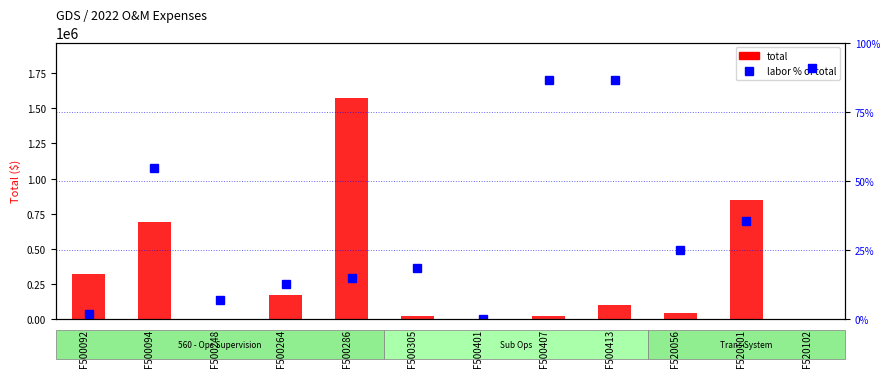

Reading left to right, what are all the values shown in this chart?

total: F500092=320760.3	F500094=687920.9	F500248=2152.5	F500264=171865.3	F500286=1574775.9	F500305=23729.5	F500401=0.0	F500407=18635.5	F500413=97475.2	F520056=44200.8	F520101=847099.5	F520102=1845.0
labor % of total: F500092=2.0	F500094=54.5	F500248=6.9	F500264=12.8	F500286=15.0	F500305=18.5	F500401=0.0	F500407=86.5	F500413=86.6	F520056=24.8	F520101=35.5	F520102=90.6